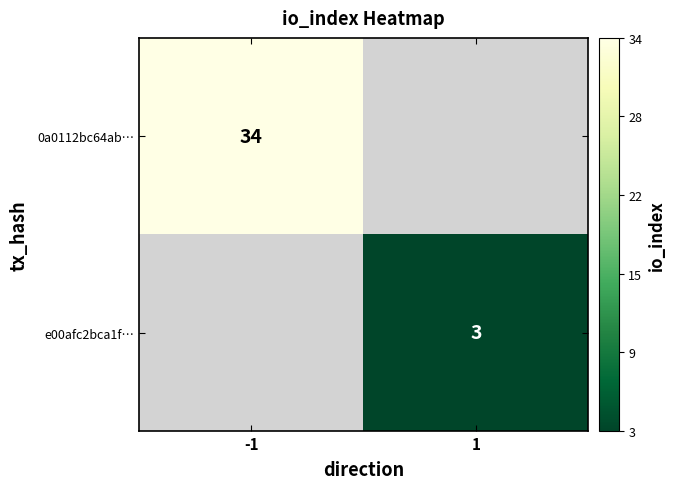

The e00afc2bca1f… series shows 3 at 1. True or false?

True